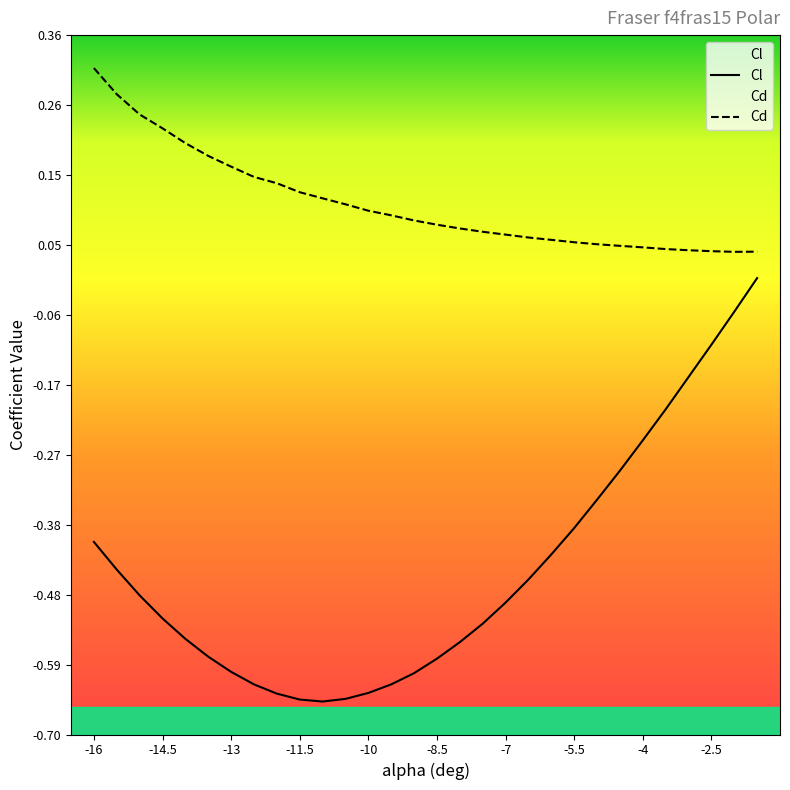

Reading left to right, extract all data points from this chart.

Cl: -16=-0.4	-15.5=-0.4	-15=-0.5	-14.5=-0.5	-14=-0.6	-13.5=-0.6	-13=-0.6	-12.5=-0.6	-12=-0.6	-11.5=-0.6	-11=-0.6	-10.5=-0.6	-10=-0.6	-9.5=-0.6	-9=-0.6	-8.5=-0.6	-8=-0.6	-7.5=-0.5	-7=-0.5	-6.5=-0.5	-6=-0.4	-5.5=-0.4	-5=-0.3	-4.5=-0.3	-4=-0.2	-3.5=-0.2	-3=-0.2	-2.5=-0.1	-2=-0.1	-1.5=-0.0
Cd: -16=0.3	-15.5=0.3	-15=0.2	-14.5=0.2	-14=0.2	-13.5=0.2	-13=0.2	-12.5=0.1	-12=0.1	-11.5=0.1	-11=0.1	-10.5=0.1	-10=0.1	-9.5=0.1	-9=0.1	-8.5=0.1	-8=0.1	-7.5=0.1	-7=0.1	-6.5=0.1	-6=0.1	-5.5=0.1	-5=0.0	-4.5=0.0	-4=0.0	-3.5=0.0	-3=0.0	-2.5=0.0	-2=0.0	-1.5=0.0